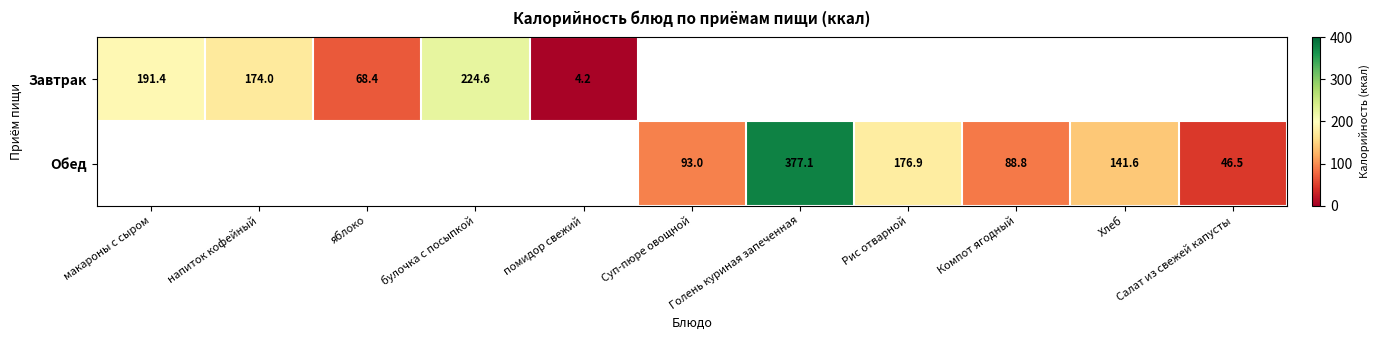

What is the maximum value shown in the chart?

377.1